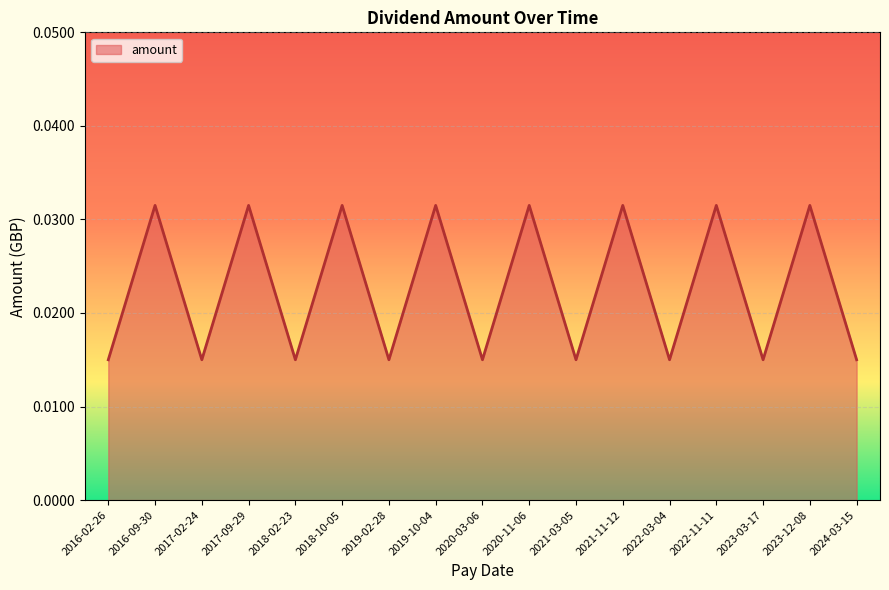

What position from the left is 2018-10-05?

6